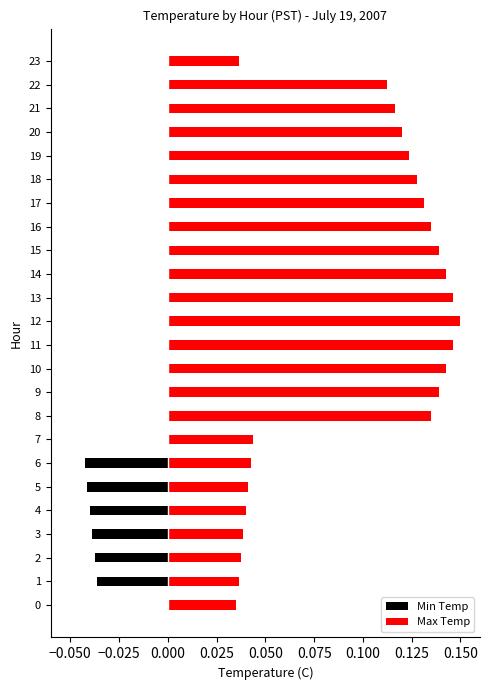

Which has a higher value, 8 or 3?

8